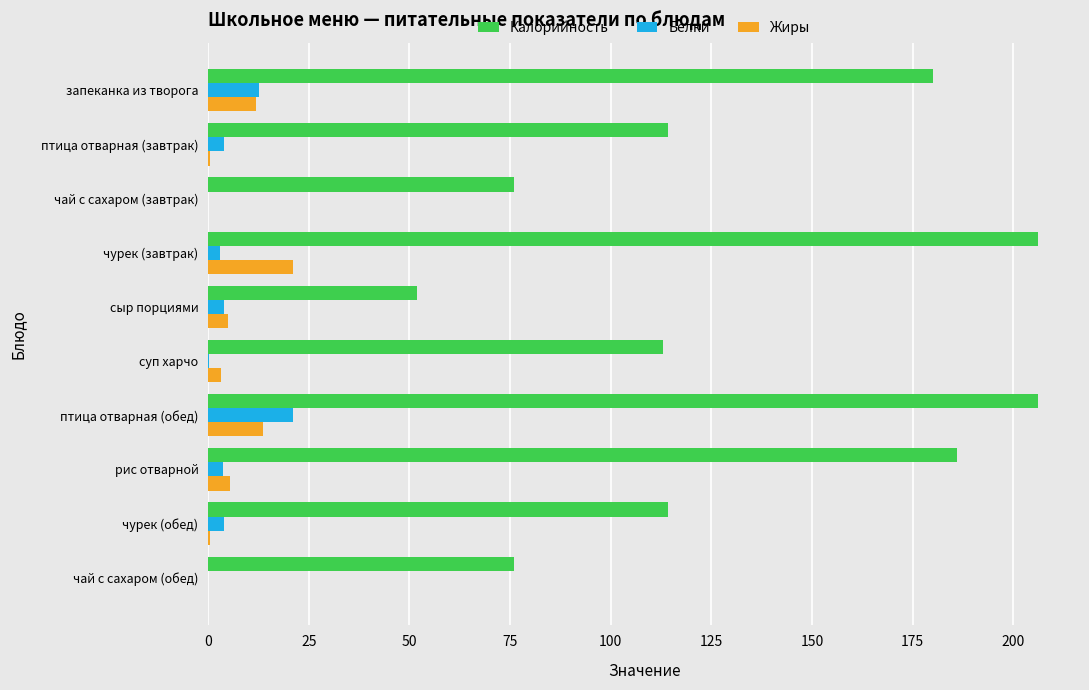

What value does the Белки series have at птица отварная (обед)?

21.1